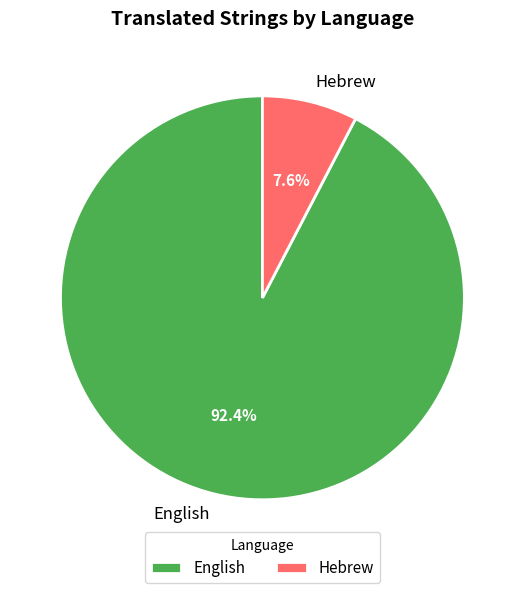

Is the sum of English and Hebrew greater than half?

Yes